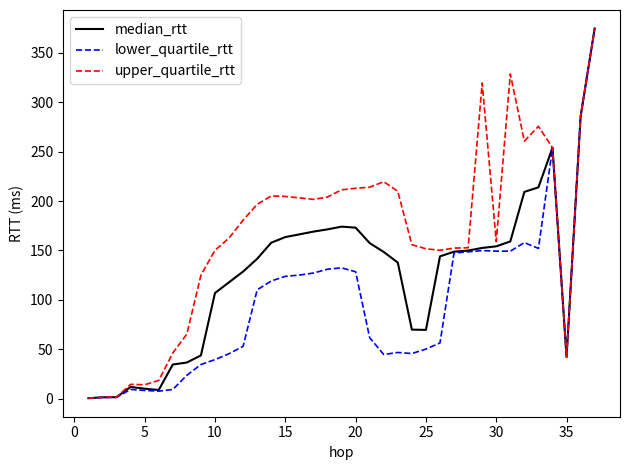

List the series in order of their overall mean, lowest first.

lower_quartile_rtt, median_rtt, upper_quartile_rtt